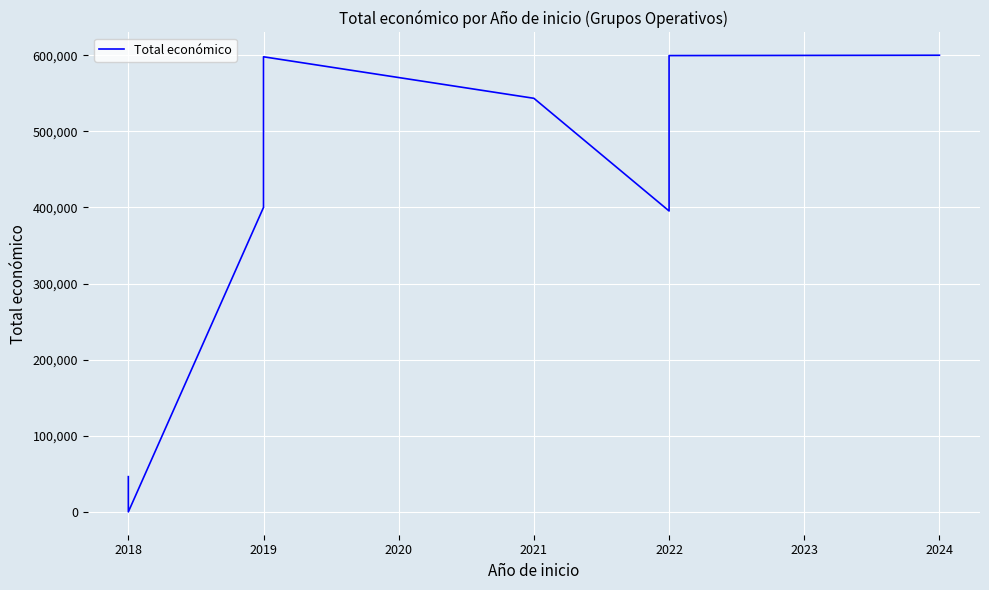

What is the sum of all values?

3182333